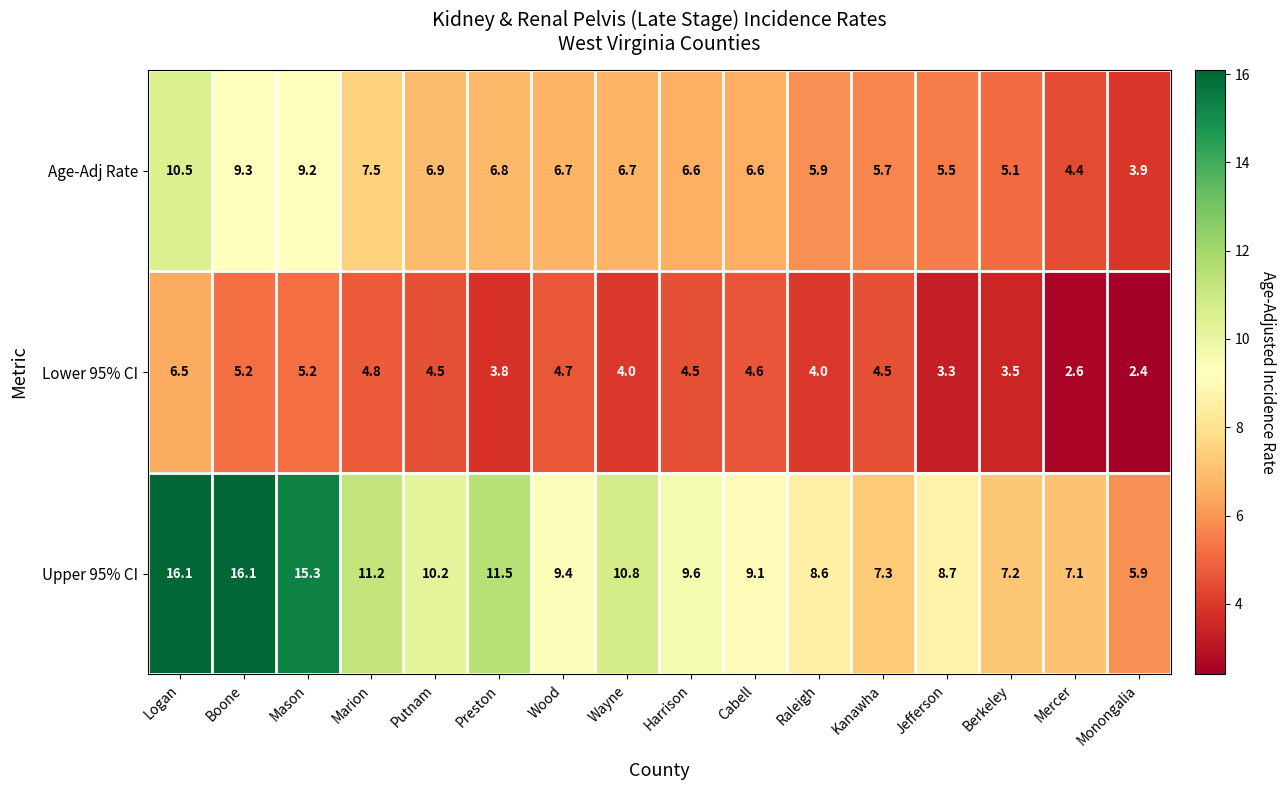

At how many categories does at least one series exceed 6?

15